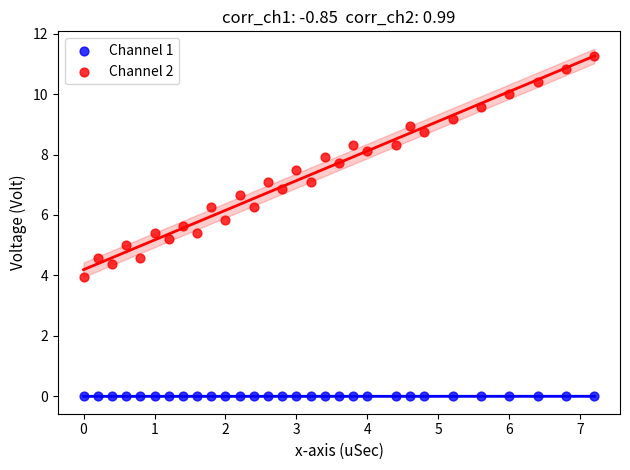

Which series contains the lowest Y value?

Channel 1